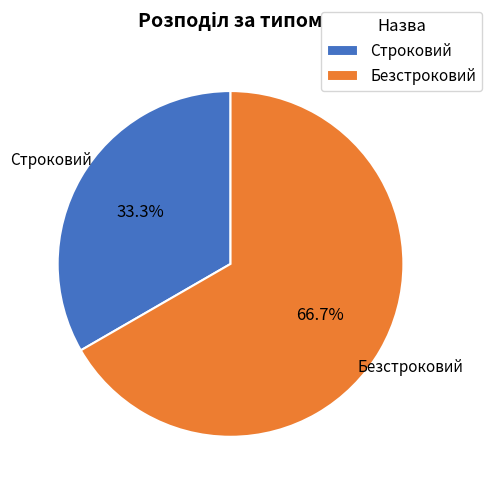

Which slice is the smallest?

Строковий